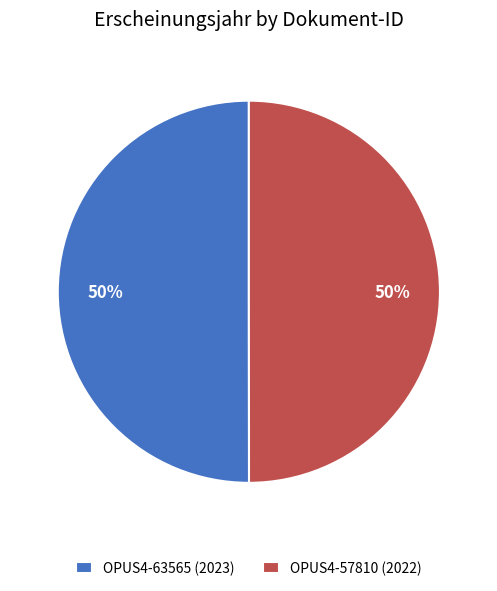

Combined, do OPUS4-57810 (2022) and OPUS4-63565 (2023) account for over 50%?

Yes